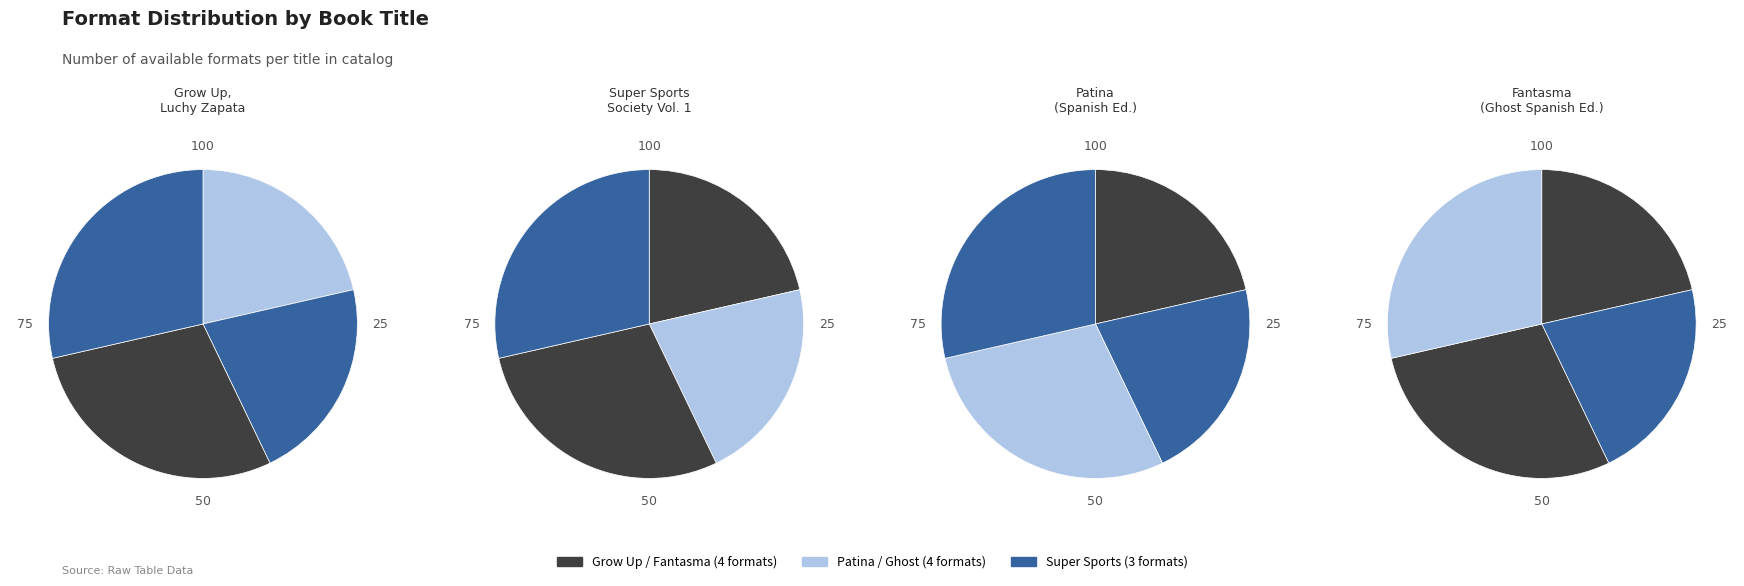

Is it true that Fantasma (Ghost Spanish Edition) is 29% of the pie?

True